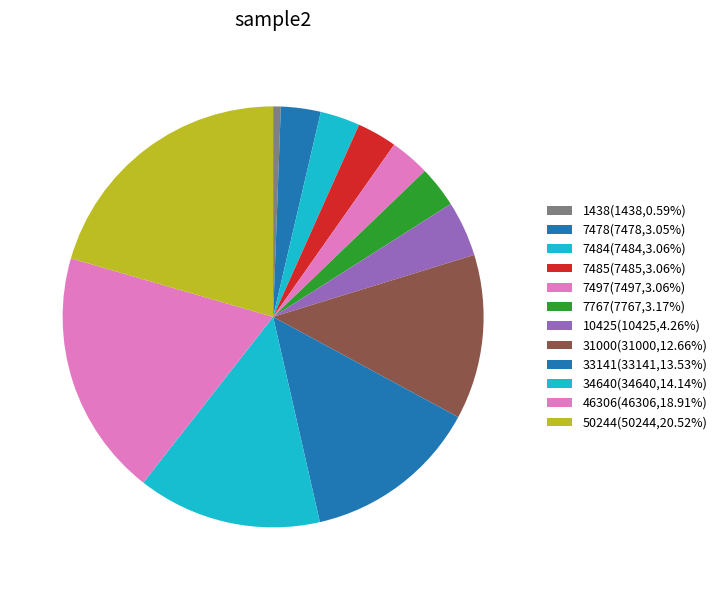

What percentage is the 33141 slice, to the nearest percent?

14%